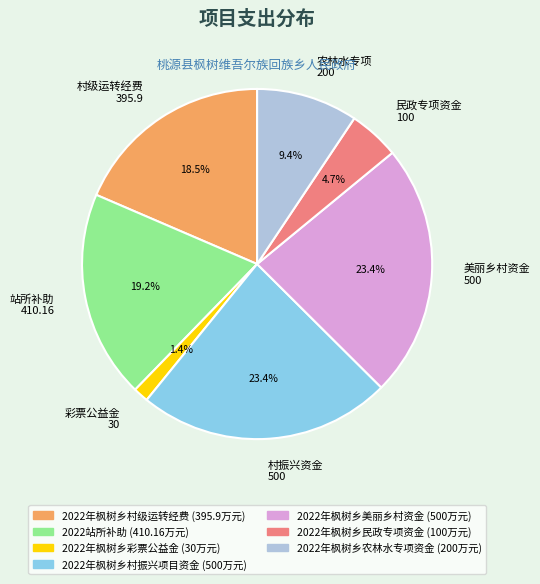

What is the ratio of the value at 农林水专项 200 to the value at 村级运转经费 395.9?

0.5